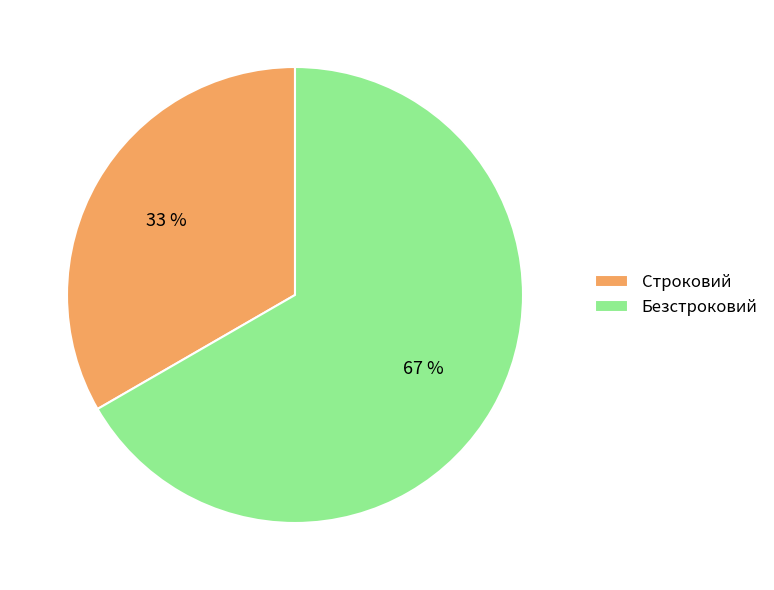

Count the number of slices in the pie.

2